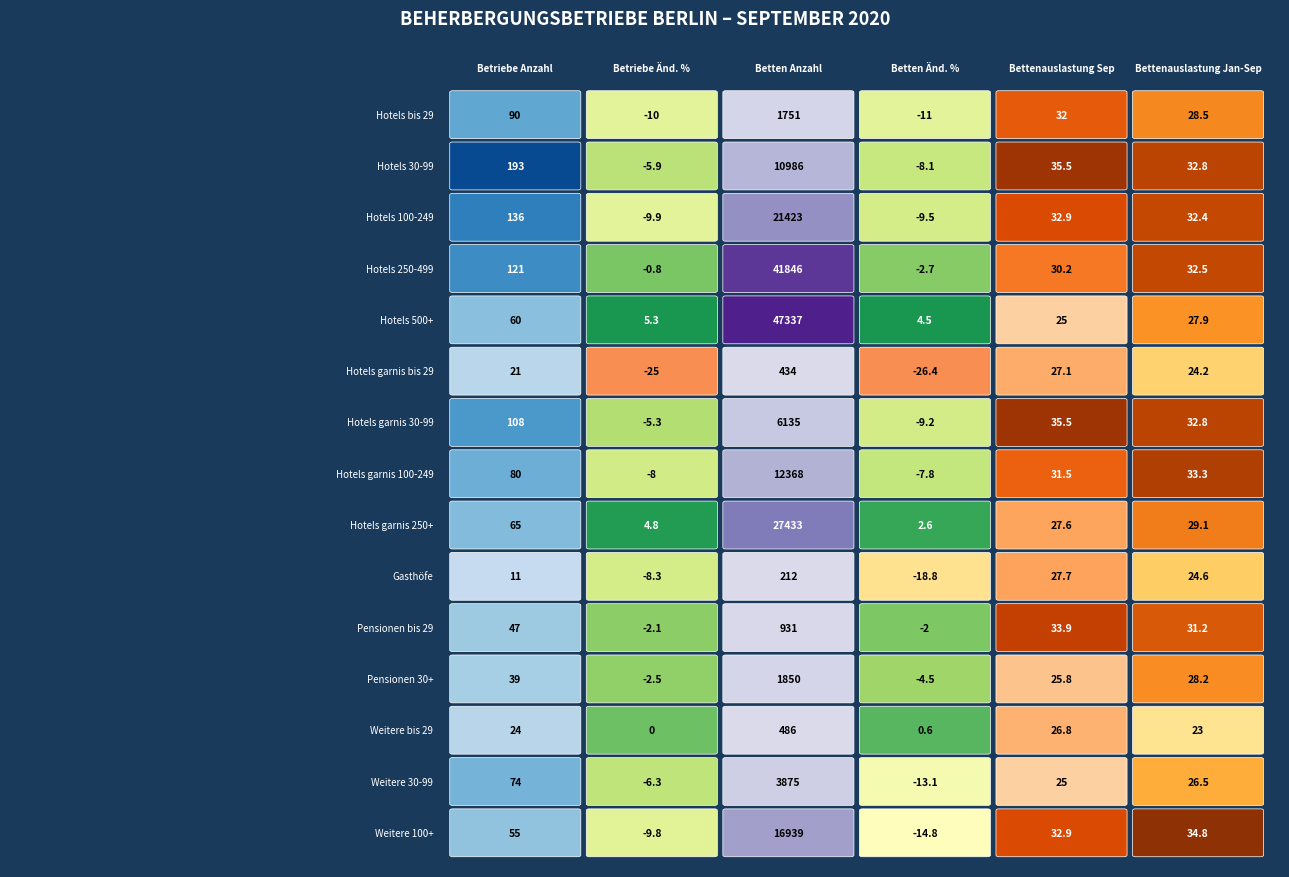

Rank the series at Hotels 250-499 from highest to lowest value.

Hotels 500+, Hotels garnis 250+, Weitere bis 29, Pensionen bis 29, Hotels 250-499, Pensionen 30+, Hotels garnis 100-249, Hotels 30-99, Hotels garnis 30-99, Hotels 100-249, Hotels bis 29, Weitere 30-99, Weitere 100+, Gasthöfe, Hotels garnis bis 29